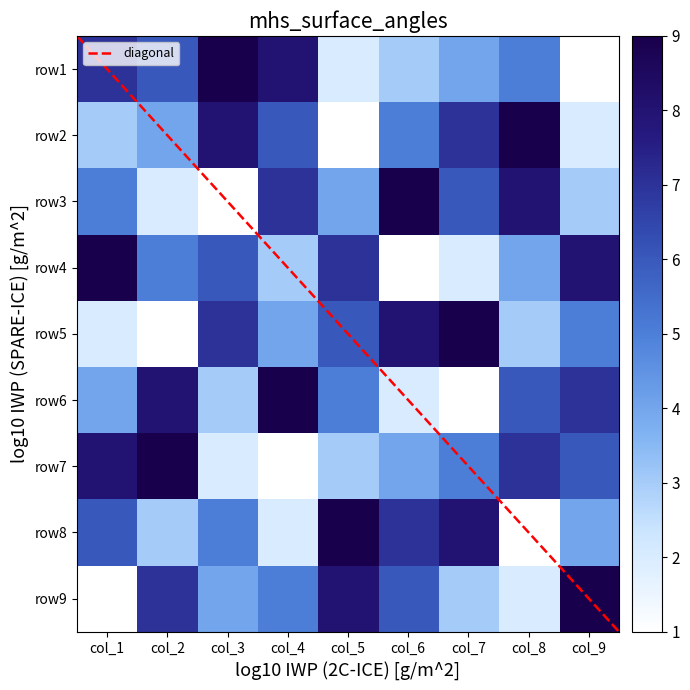

Is the value of row7 at col_8 greater than the value of row1 at col_2?

Yes